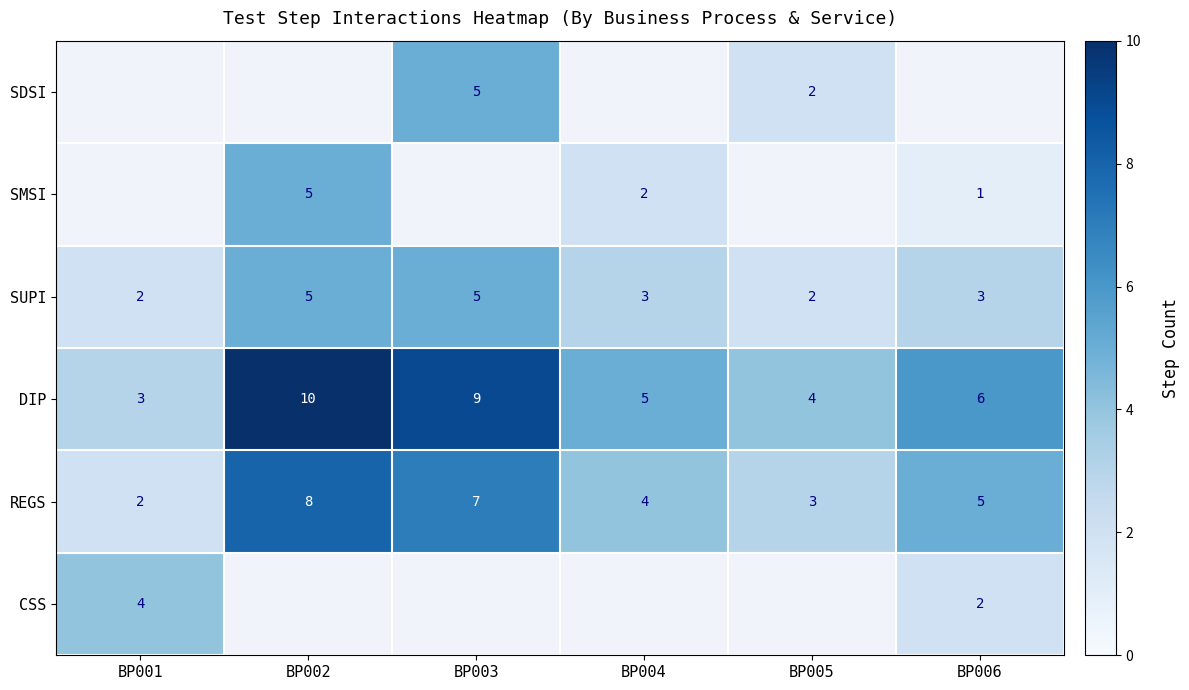

Which label corresponds to the largest value in the chart?

BP002